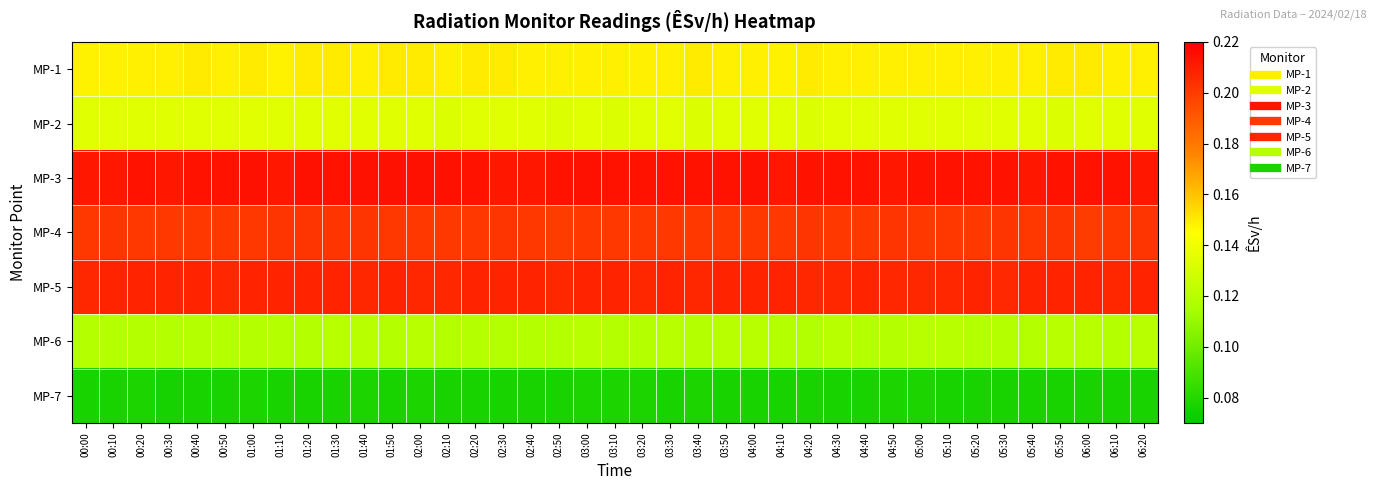

At which category does the chart reach its minimum across all series?

00:30